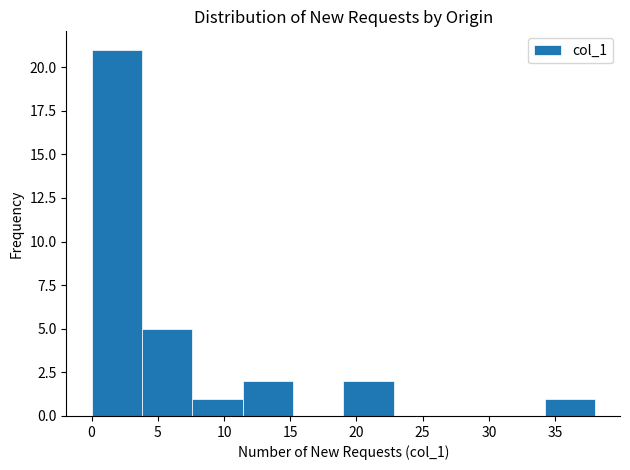

Reading left to right, list every bar in this chart as the range it spans on the x-axis followed by its height. Neither the bar edges nor the heights are printed on the chart, so give them approximately, as read against the axes.

0.0 to 3.8: 21
3.8 to 7.6: 5
7.6 to 11.4: 1
11.4 to 15.2: 2
15.2 to 19.0: 0
19.0 to 22.8: 2
22.8 to 26.6: 0
26.6 to 30.4: 0
30.4 to 34.2: 0
34.2 to 38.0: 1